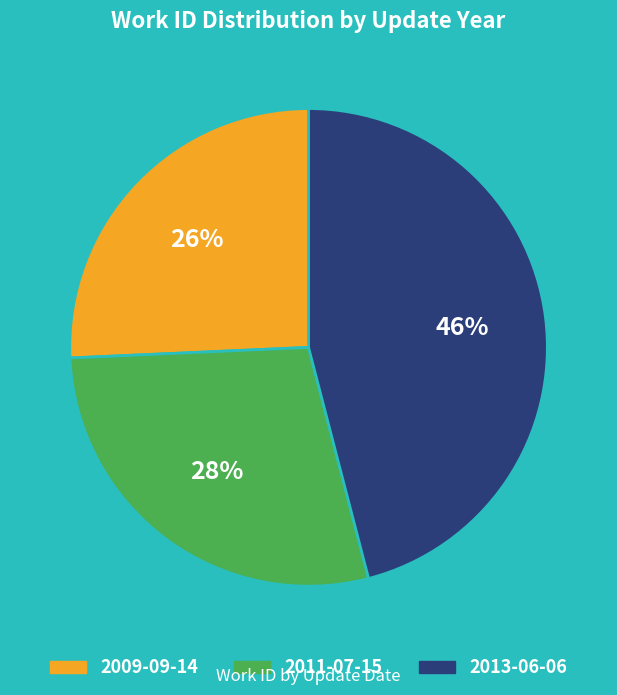

How many slices are in this pie chart?

3